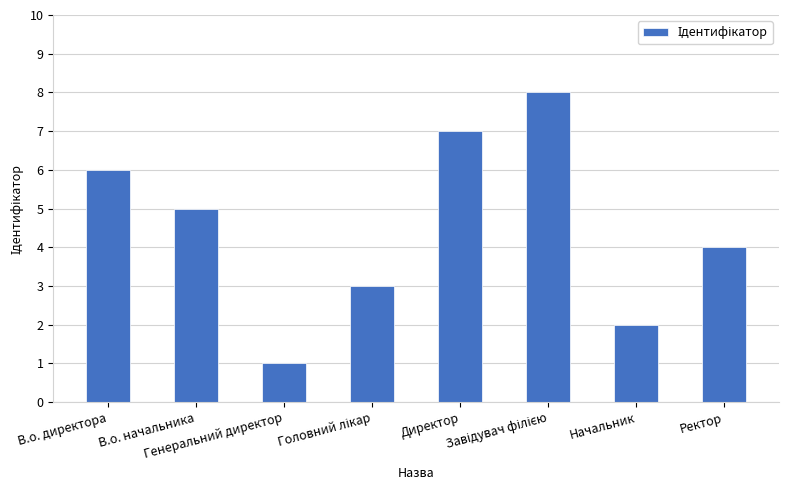

What is the maximum value shown in the chart?

8